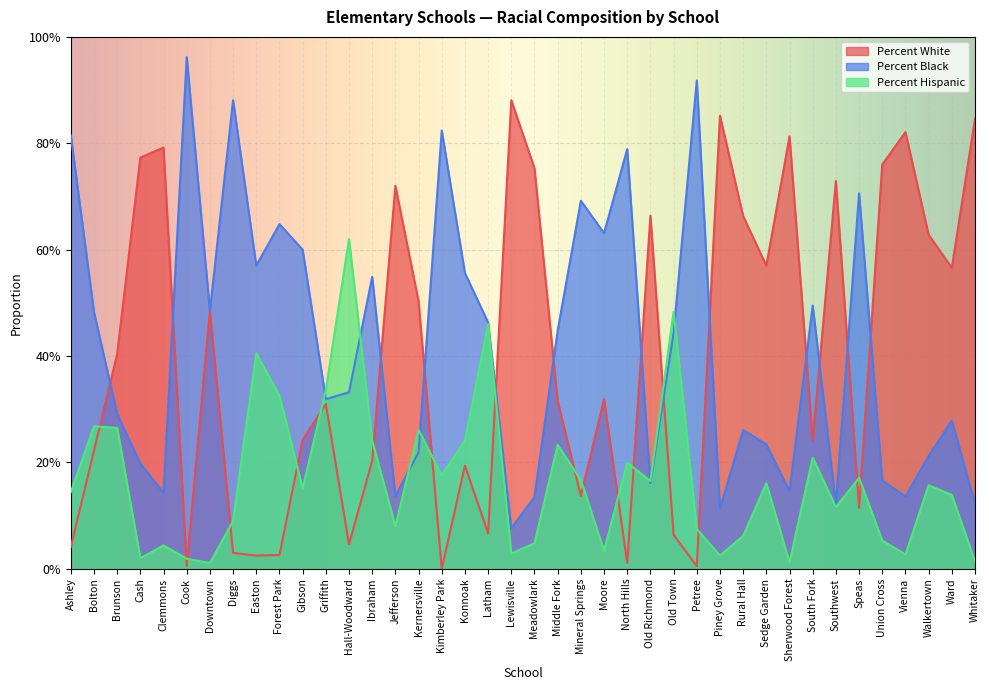

What is the difference between the Percent Hispanic values at Old Richmond and Middle Fork?

0.1